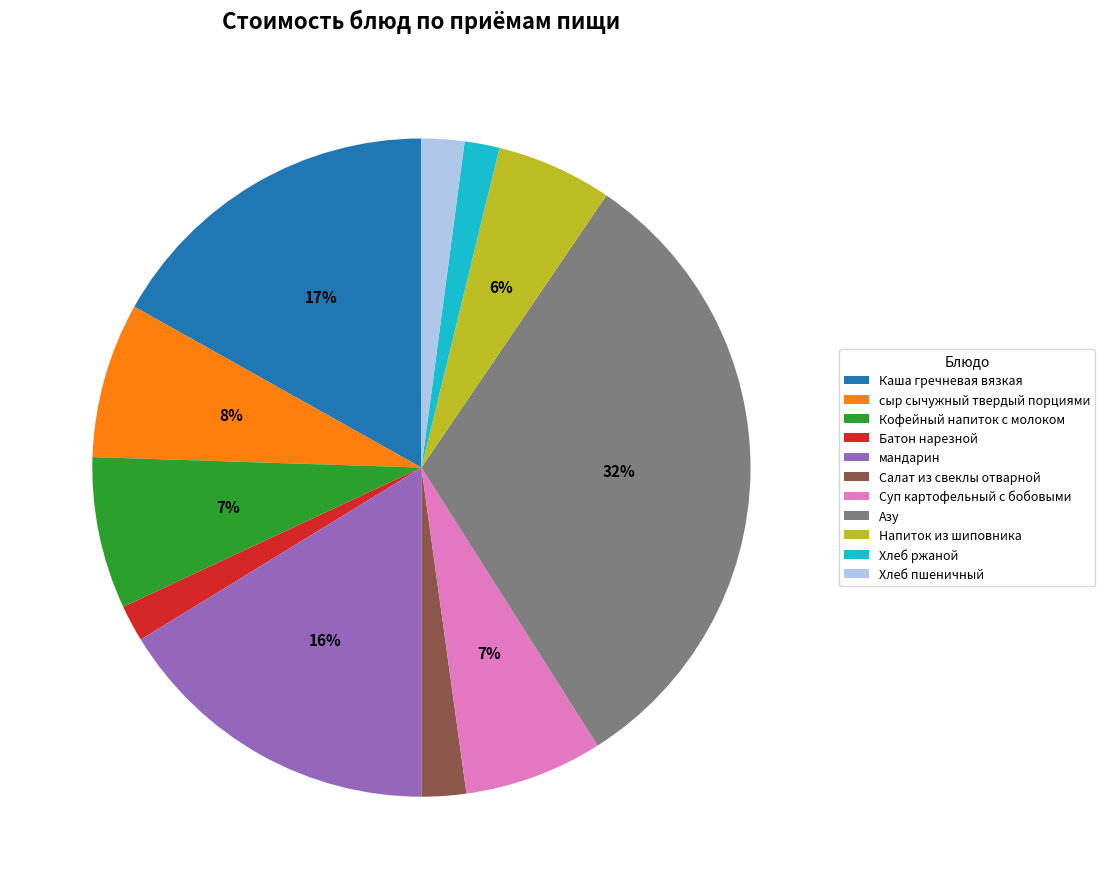

Between Салат из свеклы отварной and сыр сычужный твердый порциями, which is larger?

сыр сычужный твердый порциями